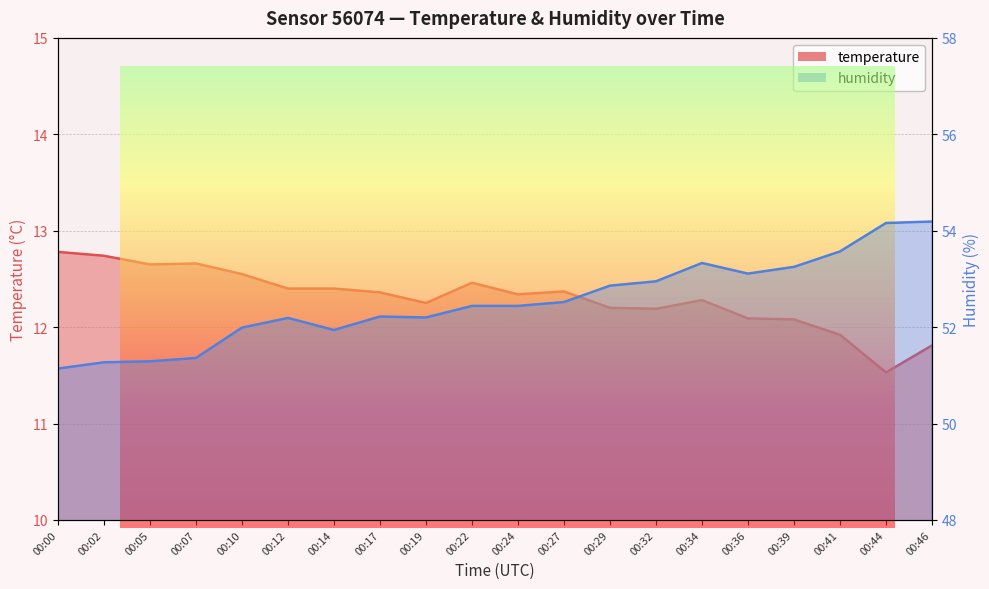

What is the total value across all series at 00:22?

64.9